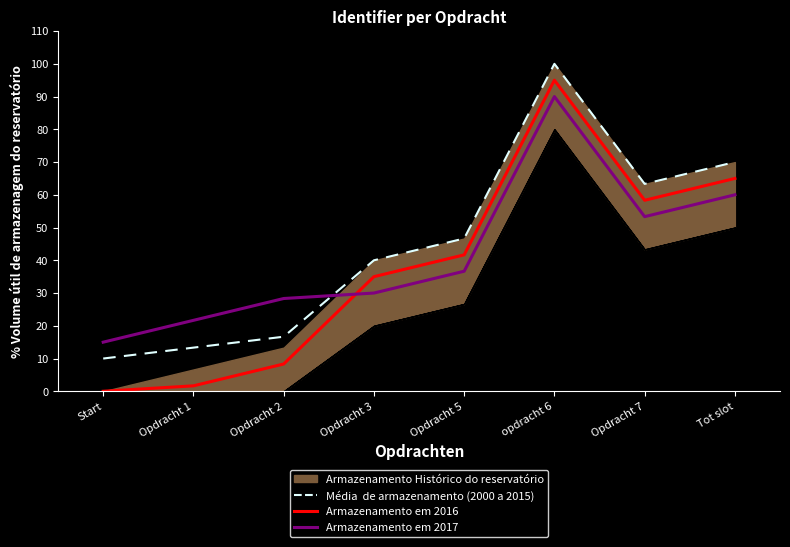

Rank the categories by Armazenamento em 2016 value from lowest to highest.

Start, Opdracht 1, Opdracht 2, Opdracht 3, Opdracht 5, Opdracht 7, Tot slot, opdracht 6